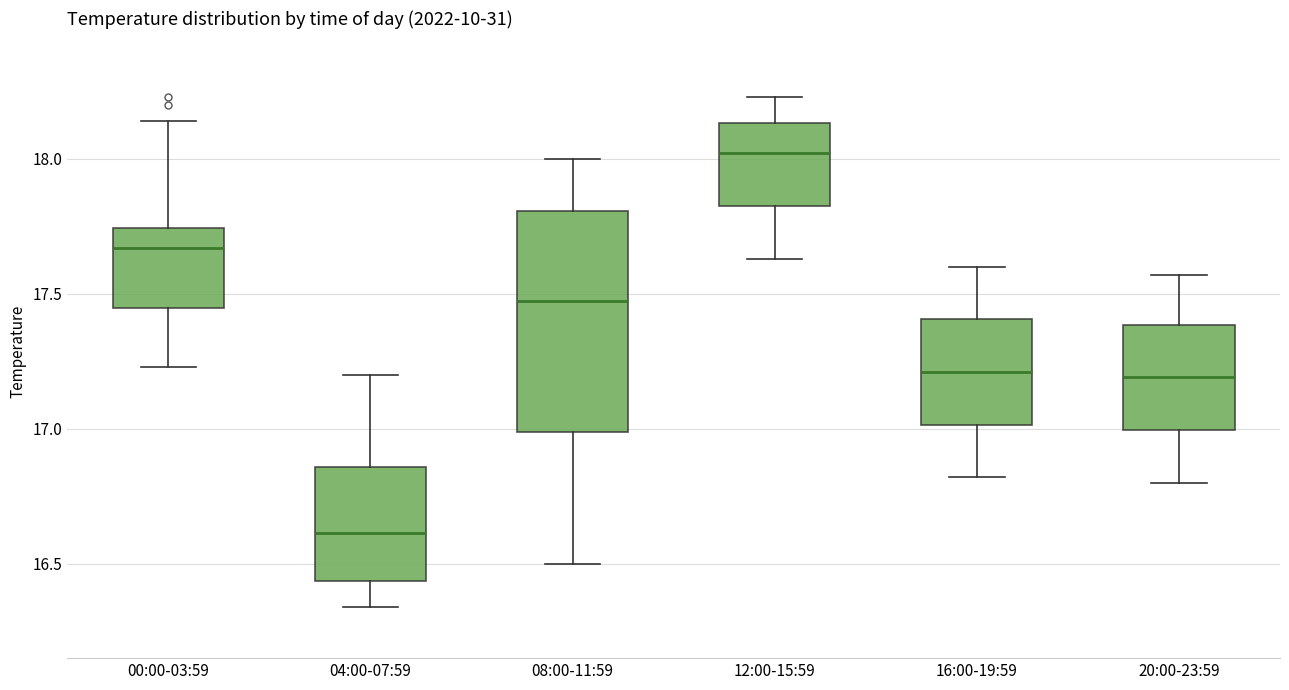

Reading left to right, read every box against the y-axis: the position of its median line, the range the box covers, and the ends of its whiskers. The values are not printed on the chart, so give them approximately, as read against the axis.

00:00-03:59: median 17.65, box 17.45 to 17.75, whiskers 17.25 to 18.15
04:00-07:59: median 16.60, box 16.45 to 16.85, whiskers 16.35 to 17.20
08:00-11:59: median 17.50, box 17.00 to 17.80, whiskers 16.50 to 18.00
12:00-15:59: median 18.00, box 17.85 to 18.15, whiskers 17.65 to 18.25
16:00-19:59: median 17.20, box 17.00 to 17.40, whiskers 16.80 to 17.60
20:00-23:59: median 17.20, box 17.00 to 17.40, whiskers 16.80 to 17.55